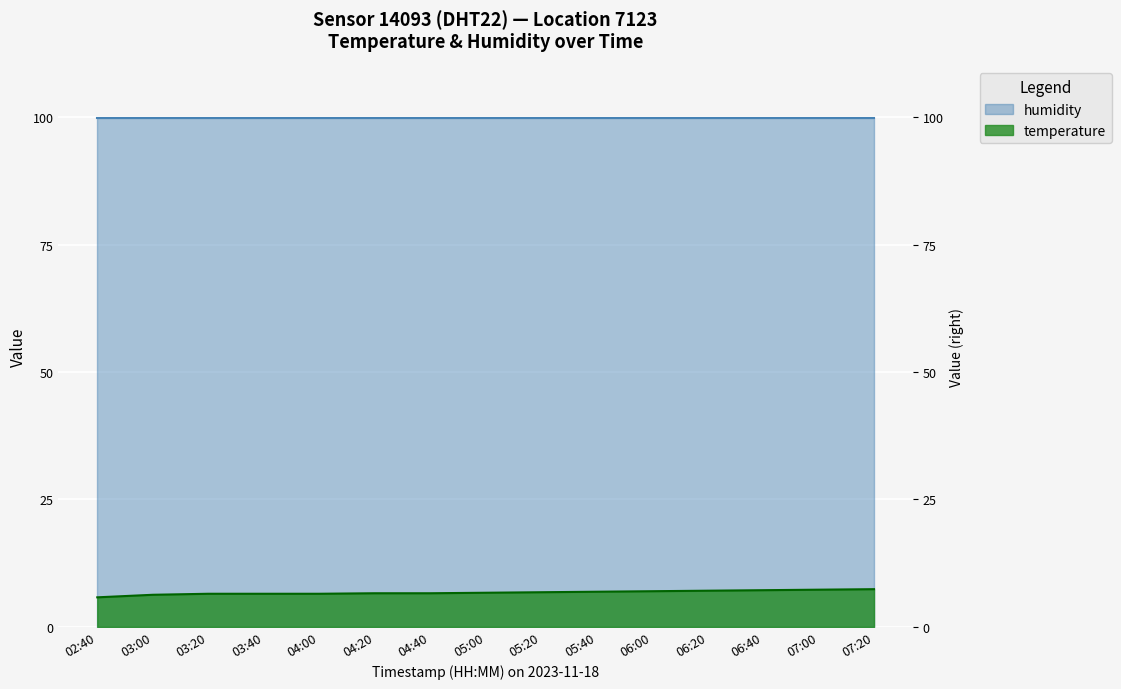

What is the average value?

6.7